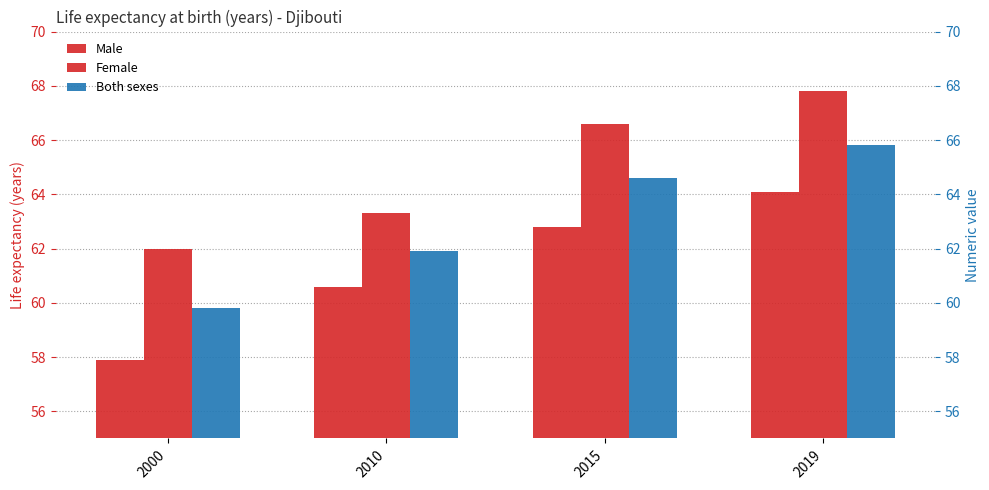

What is the sum of the Both sexes values at 2000 and 2015?

124.4